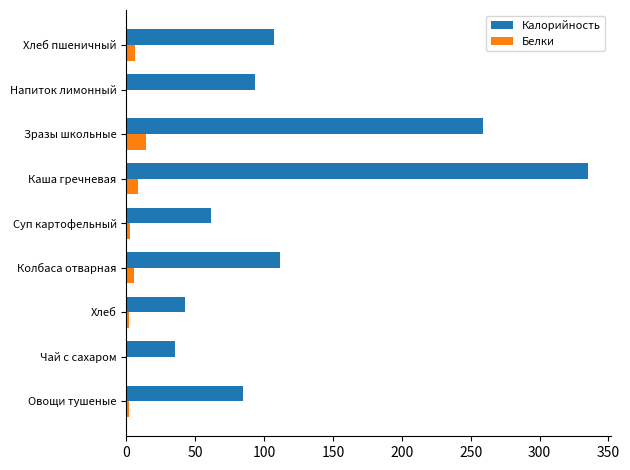

The value of Калорийность at Хлеб is 75.9. True or false?

False